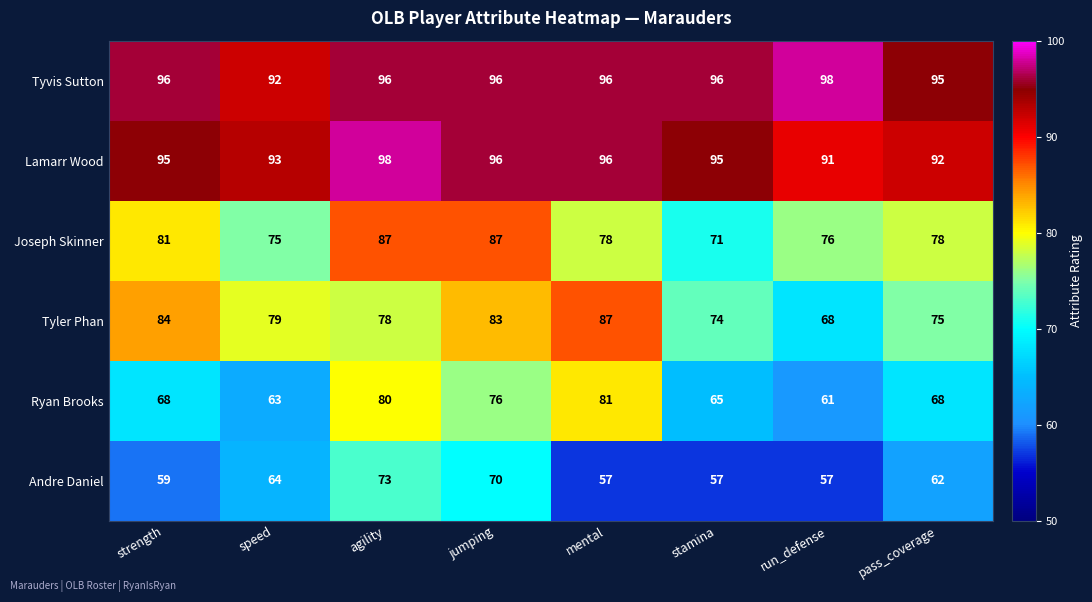

What is the sum of the Andre Daniel values at speed and pass_coverage?

126